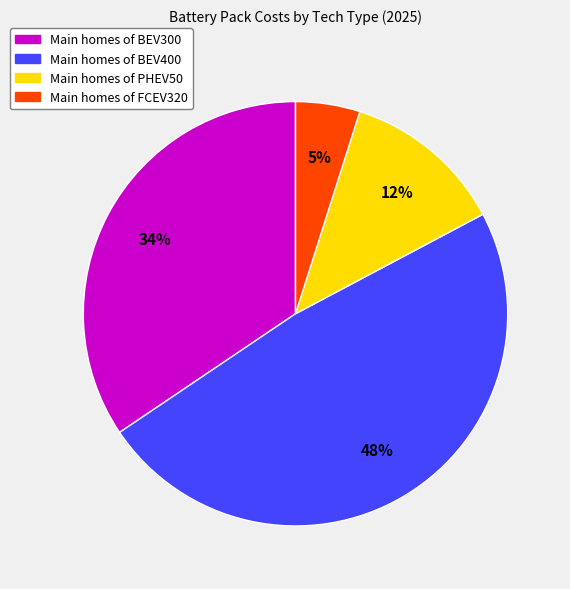

Does any single category account for the majority?

No